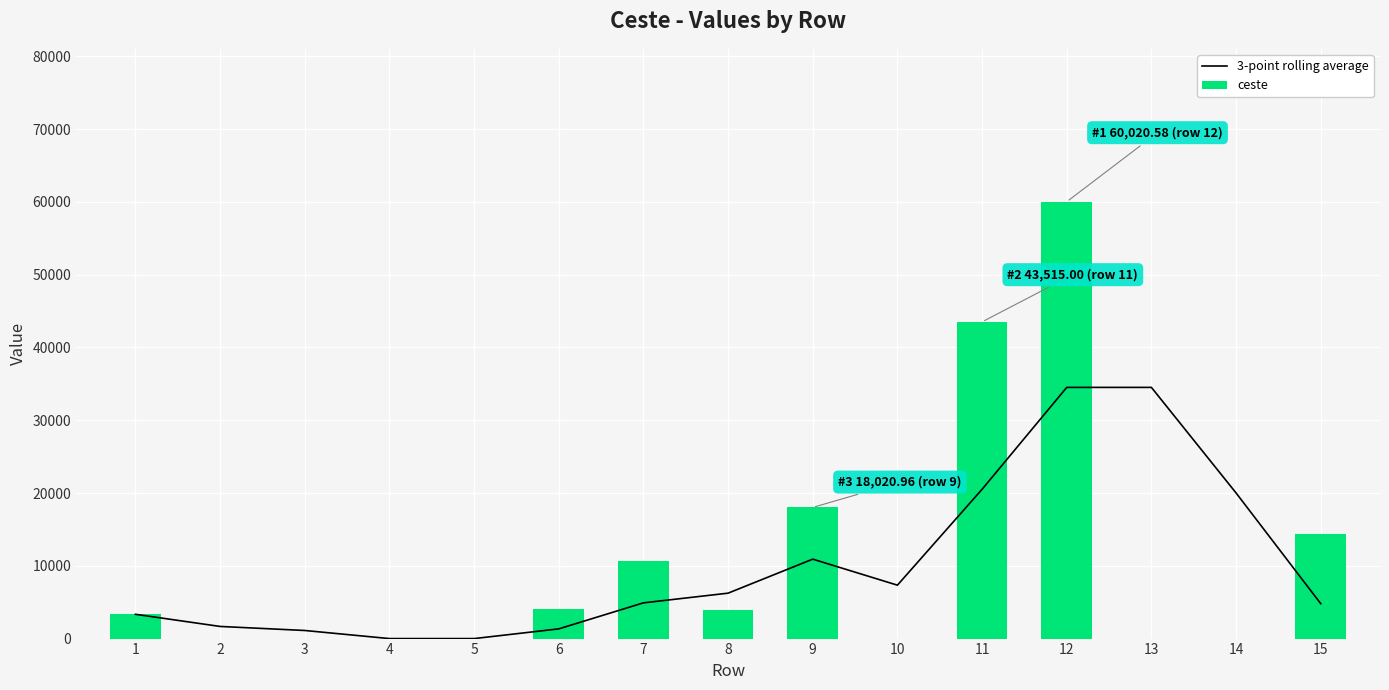

What value does the 3-point rolling average series have at 14?

20006.9